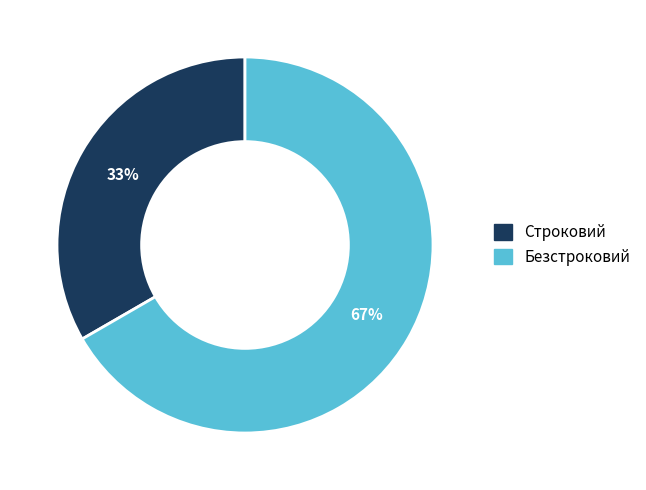

To the nearest percent, what portion does Строковий represent?

33%